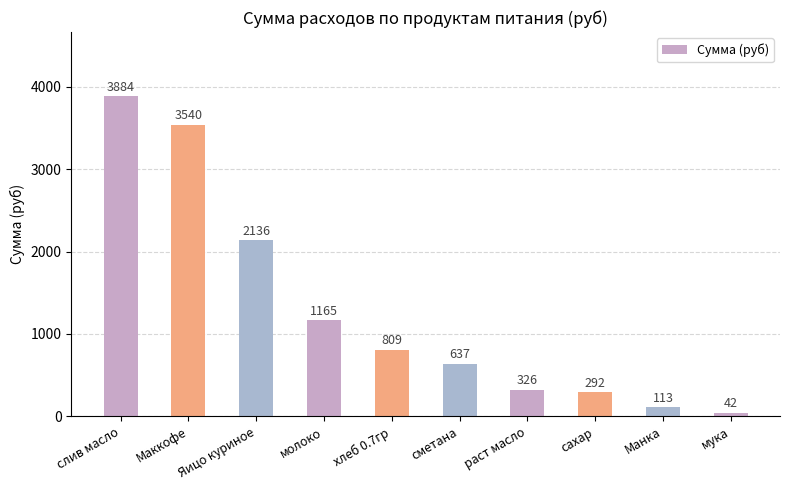

What is the value of the 4th bar from the left?

1164.7